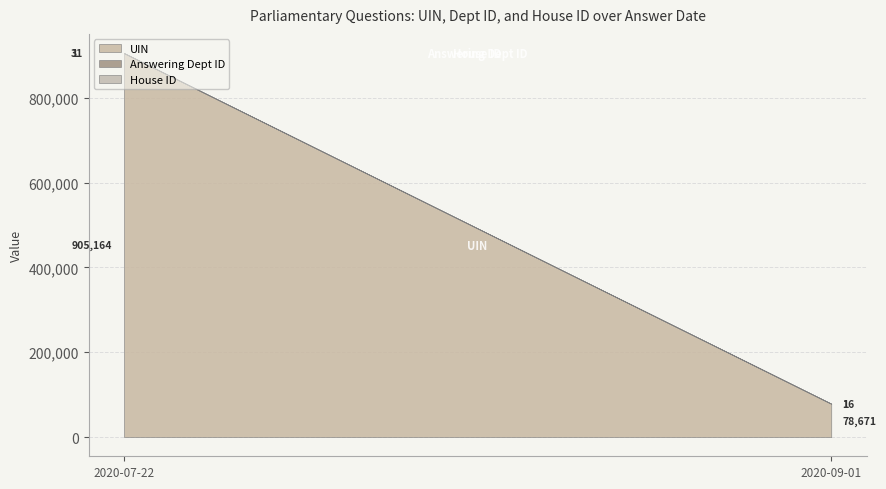

Reading left to right, transcribe all the data shown in this chart.

UIN: 905164	78671
Answering Dept ID: 31	16
House ID: 1	1